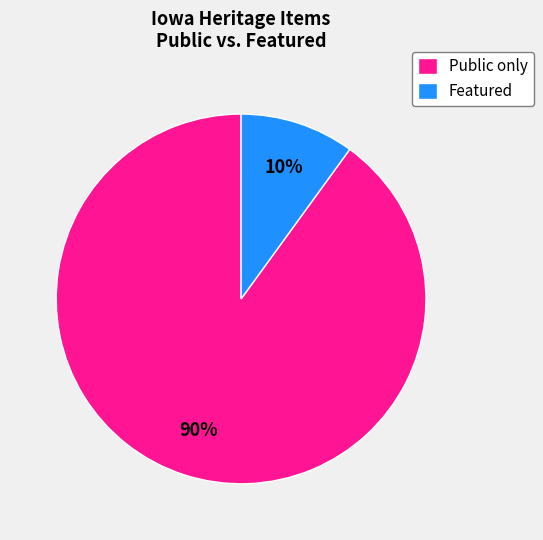

How many segments does this pie chart have?

2